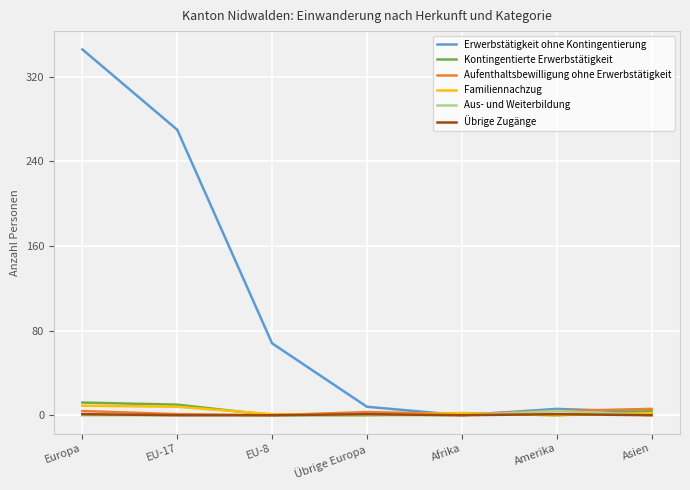

Is it true that Übrige Zugänge equals 0 at EU-17?

True